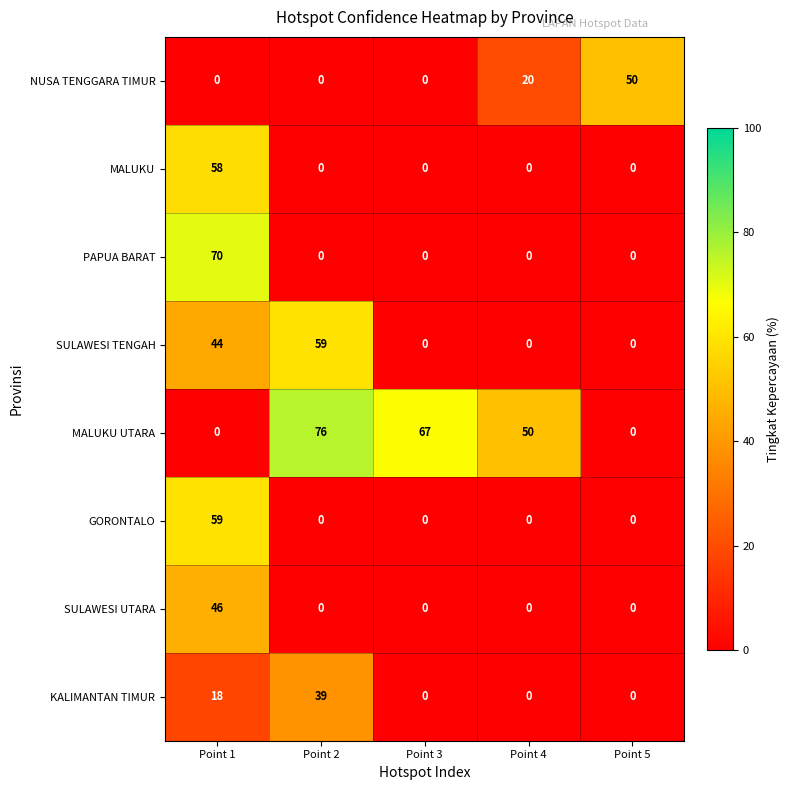

True or false: MALUKU has a value of 0 at Point 4.

True